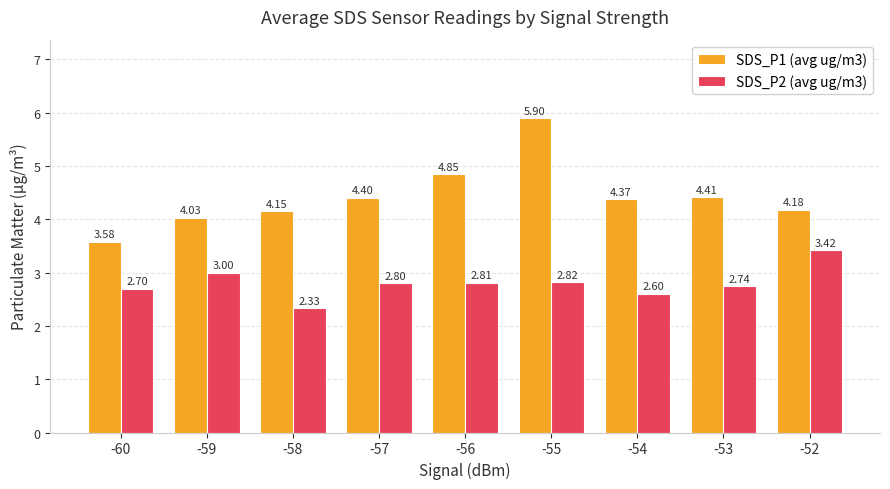

What is the difference between the highest and lowest values at -60?

0.9